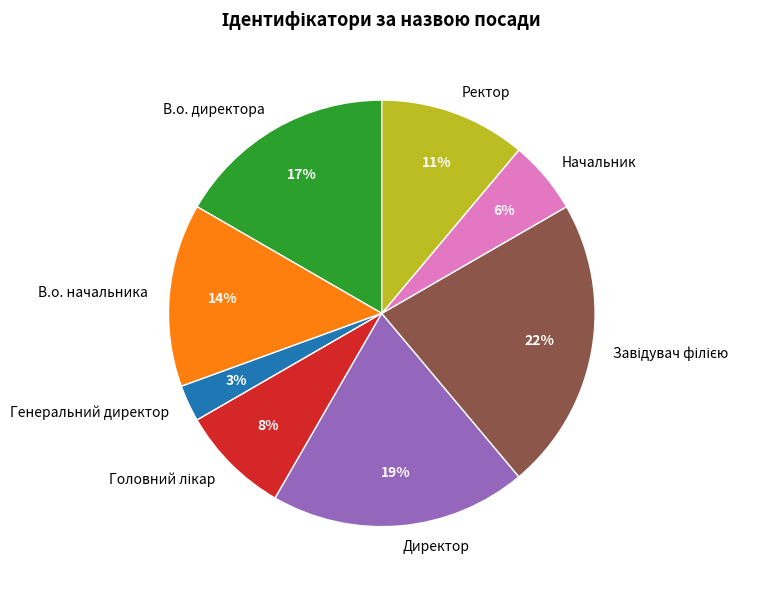

Between Ректор and В.о. директора, which is larger?

В.о. директора